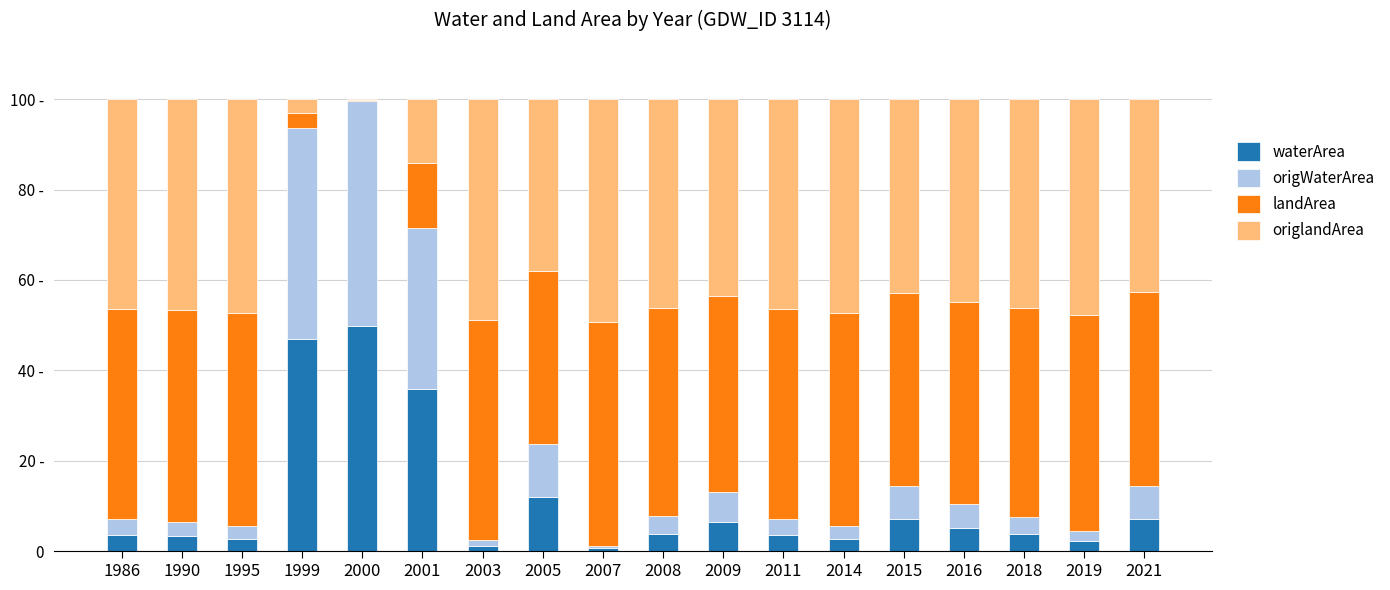

What is the difference between the origWaterArea values at 2000 and 1986?

46.2